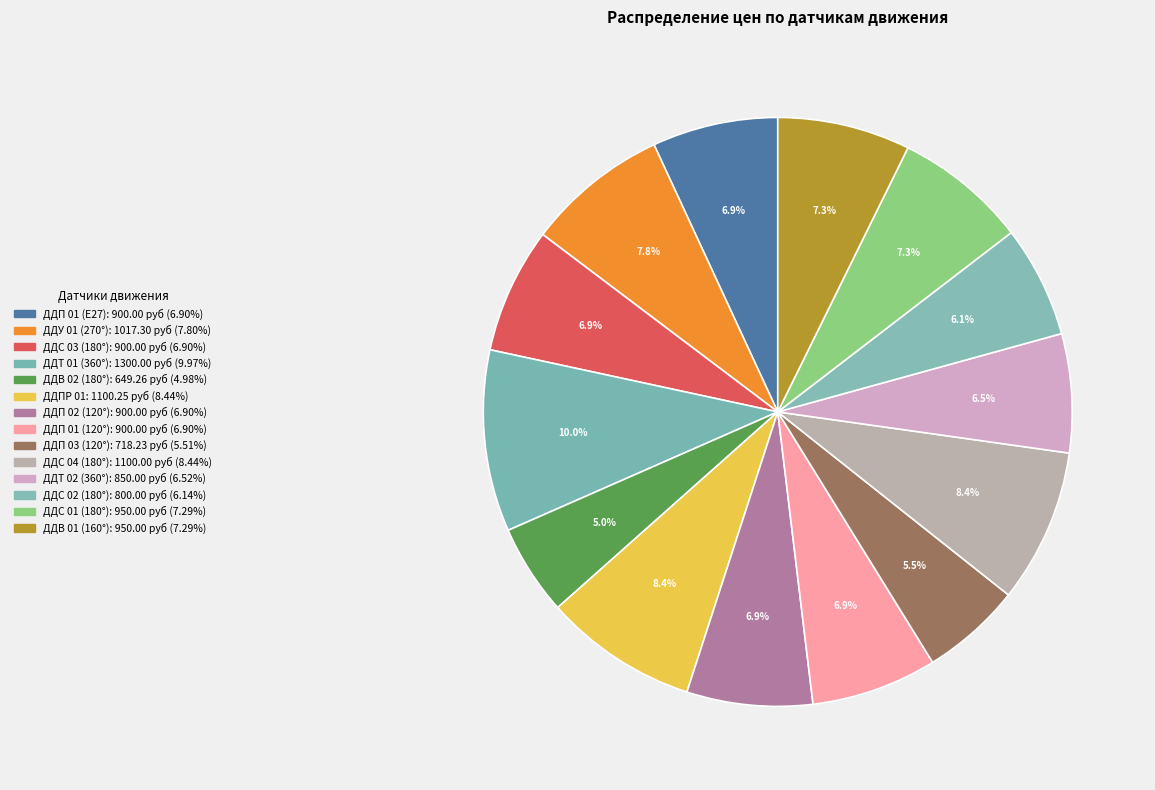

Rank the categories by value from highest to lowest.

ДДТ 01 (360°), ДДПР 01, ДДС 04 (180°), ДДУ 01 (270°), ДДС 01 (180°), ДДВ 01 (160°), ДДП 01 (E27), ДДС 03 (180°), ДДП 02 (120°), ДДП 01 (120°), ДДТ 02 (360°), ДДС 02 (180°), ДДП 03 (120°), ДДВ 02 (180°)